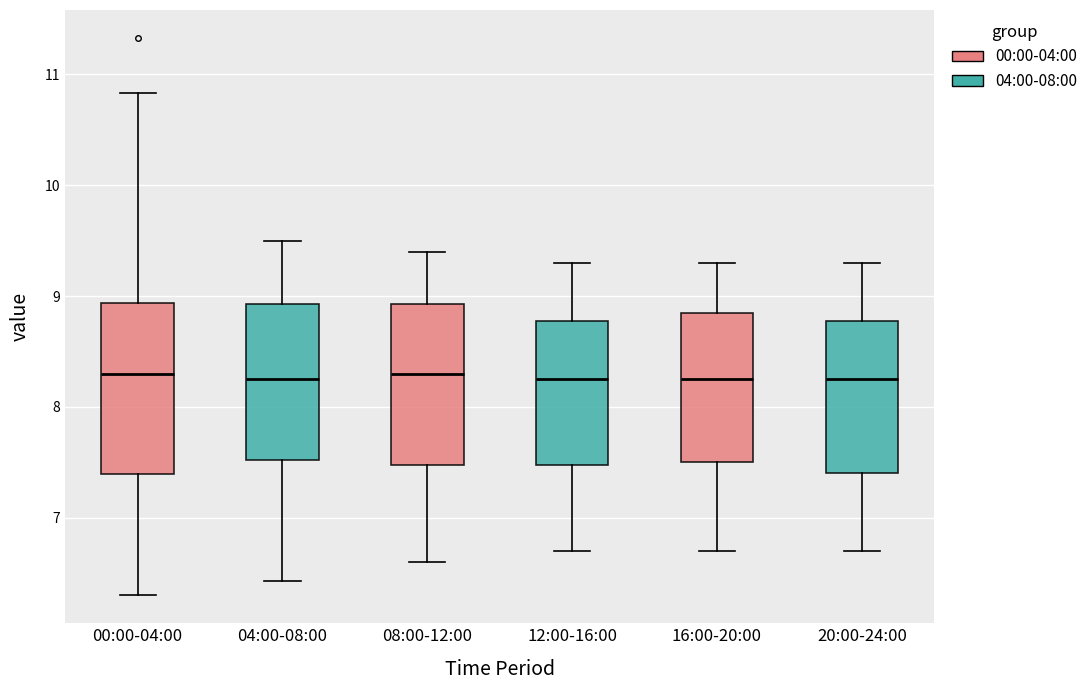

Reading left to right, read every box against the y-axis: the position of its median line, the range the box covers, and the ends of its whiskers. The values are not printed on the chart, so give them approximately, as read against the axis.

00:00-04:00: median 8.3, box 7.4 to 8.9, whiskers 6.3 to 10.8
04:00-08:00: median 8.3, box 7.5 to 8.9, whiskers 6.4 to 9.5
08:00-12:00: median 8.3, box 7.5 to 8.9, whiskers 6.6 to 9.4
12:00-16:00: median 8.3, box 7.5 to 8.8, whiskers 6.7 to 9.3
16:00-20:00: median 8.3, box 7.5 to 8.9, whiskers 6.7 to 9.3
20:00-24:00: median 8.3, box 7.4 to 8.8, whiskers 6.7 to 9.3